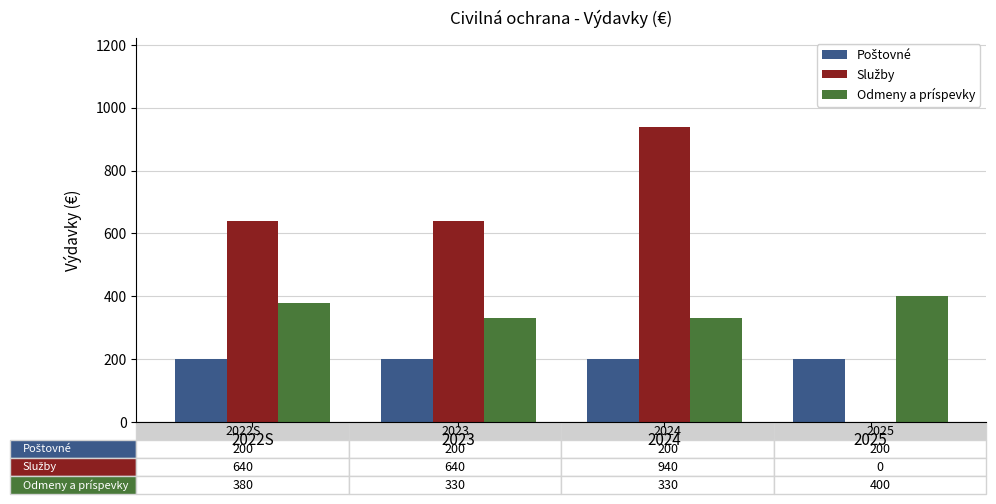

What is the sum of all Odmeny a príspevky values?

1440